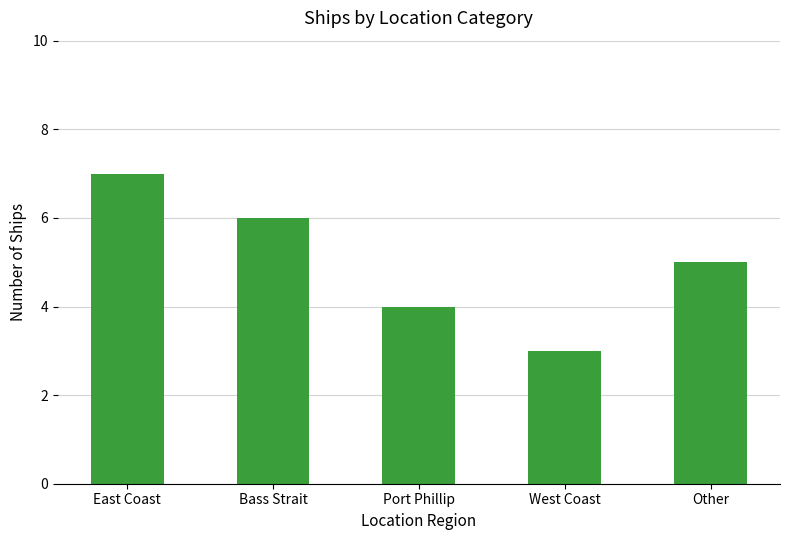

True or false: the data shows 7 at East Coast.

True